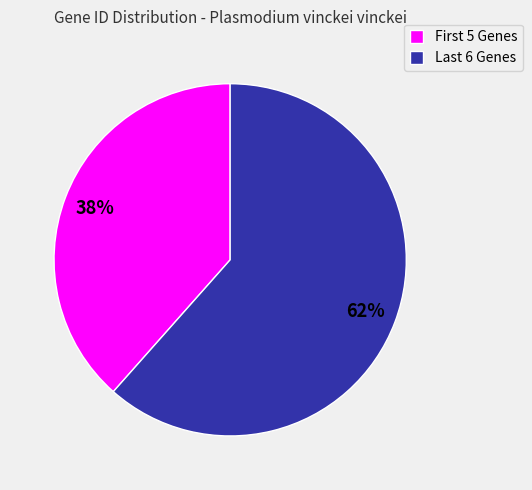

To the nearest percent, what is the average slice percentage?

50%